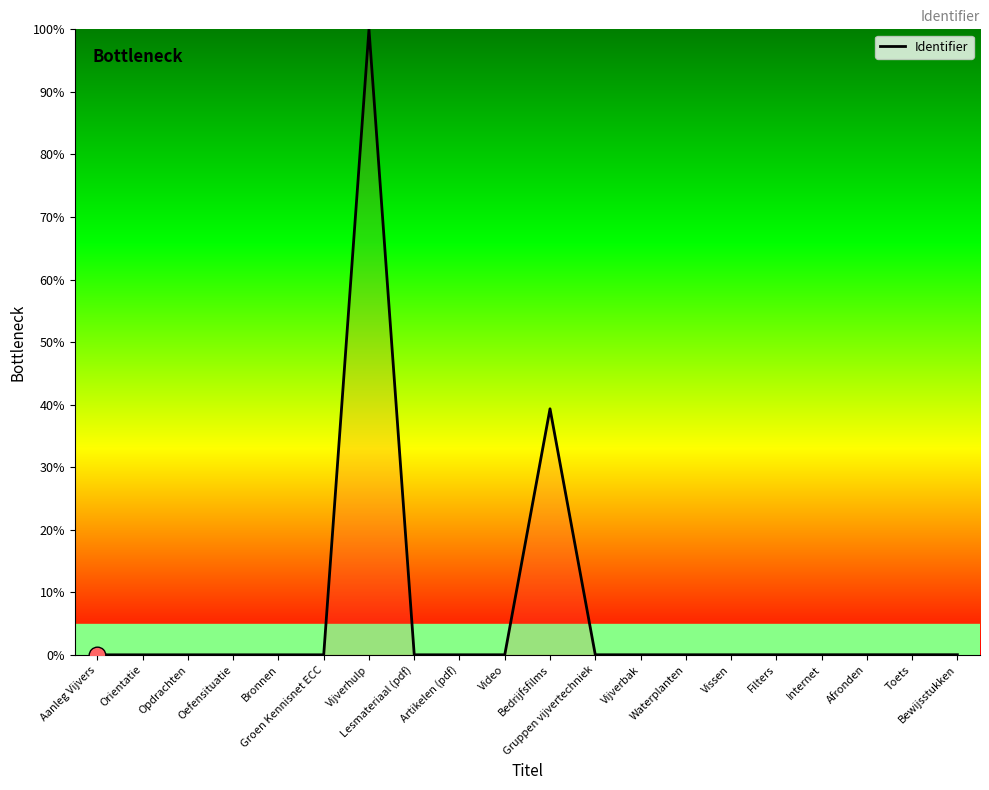

What is the difference between the maximum and minimum values?

100.0